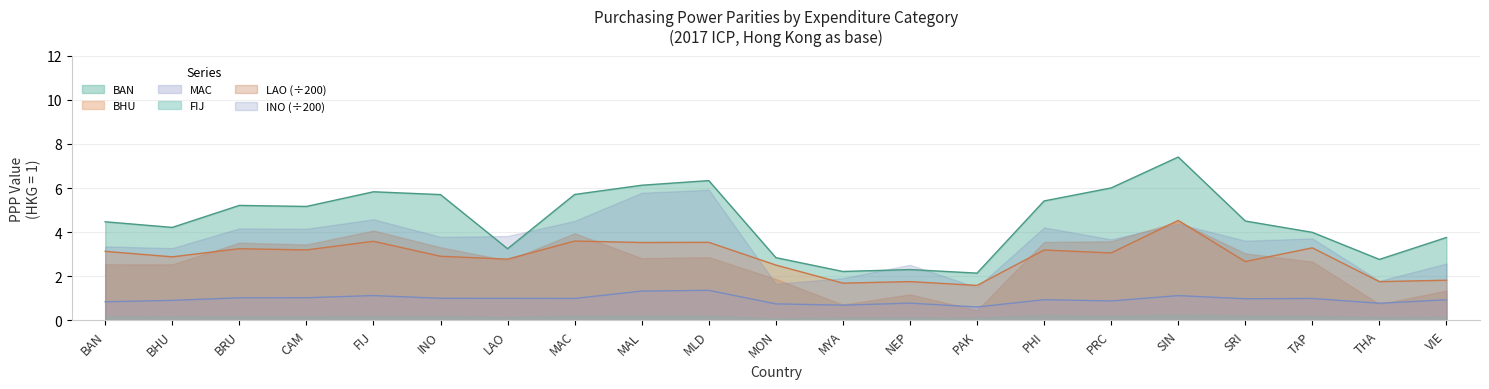

In BAN, how many points are higher than both neighbors (excluding endpoints)?

5